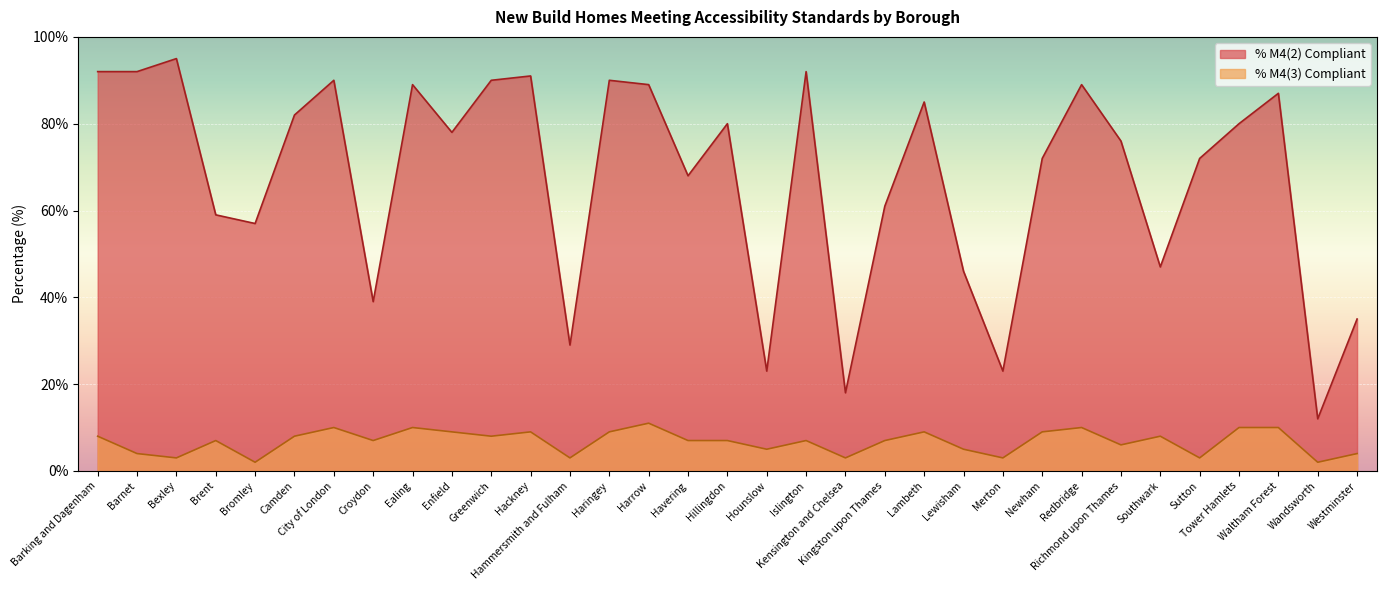

Is it true that % M4(3) Compliant equals 5 at Kensington and Chelsea?

False